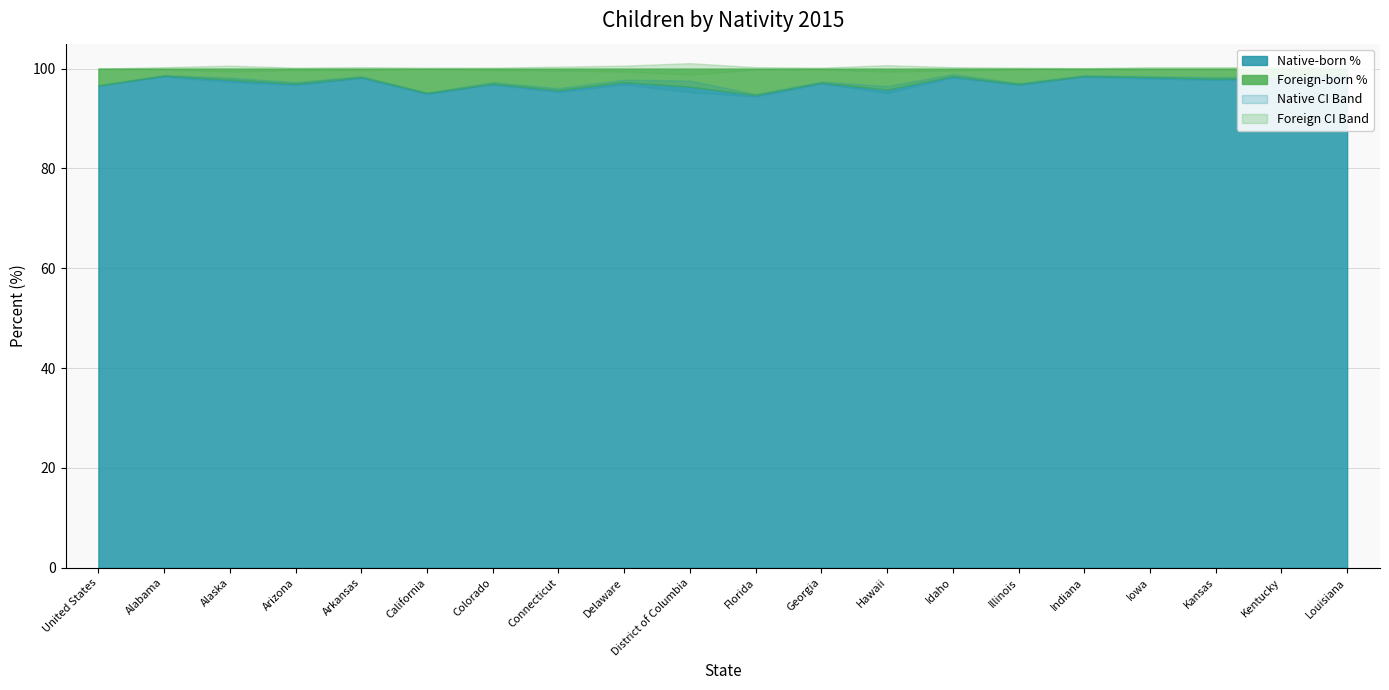

What is the difference between the maximum and minimum values in the Native CI Upper series?

4.0